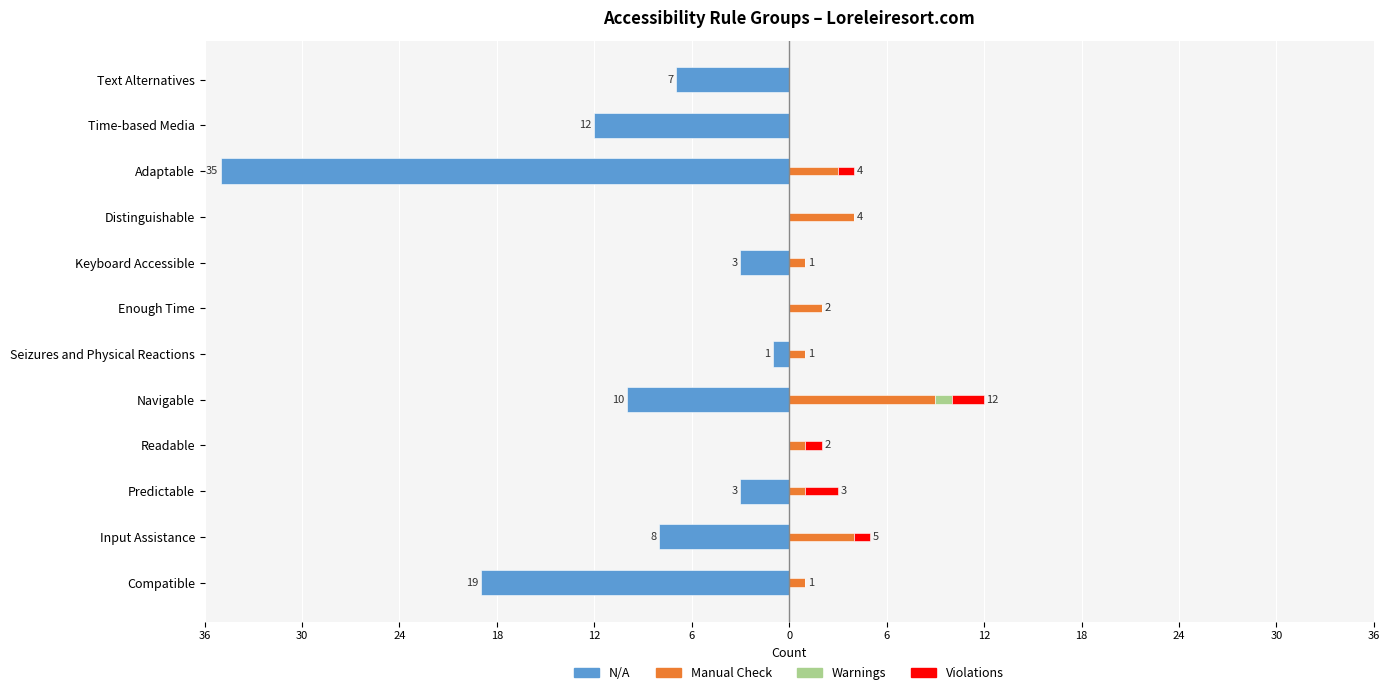

What is the maximum value for Warnings?

1